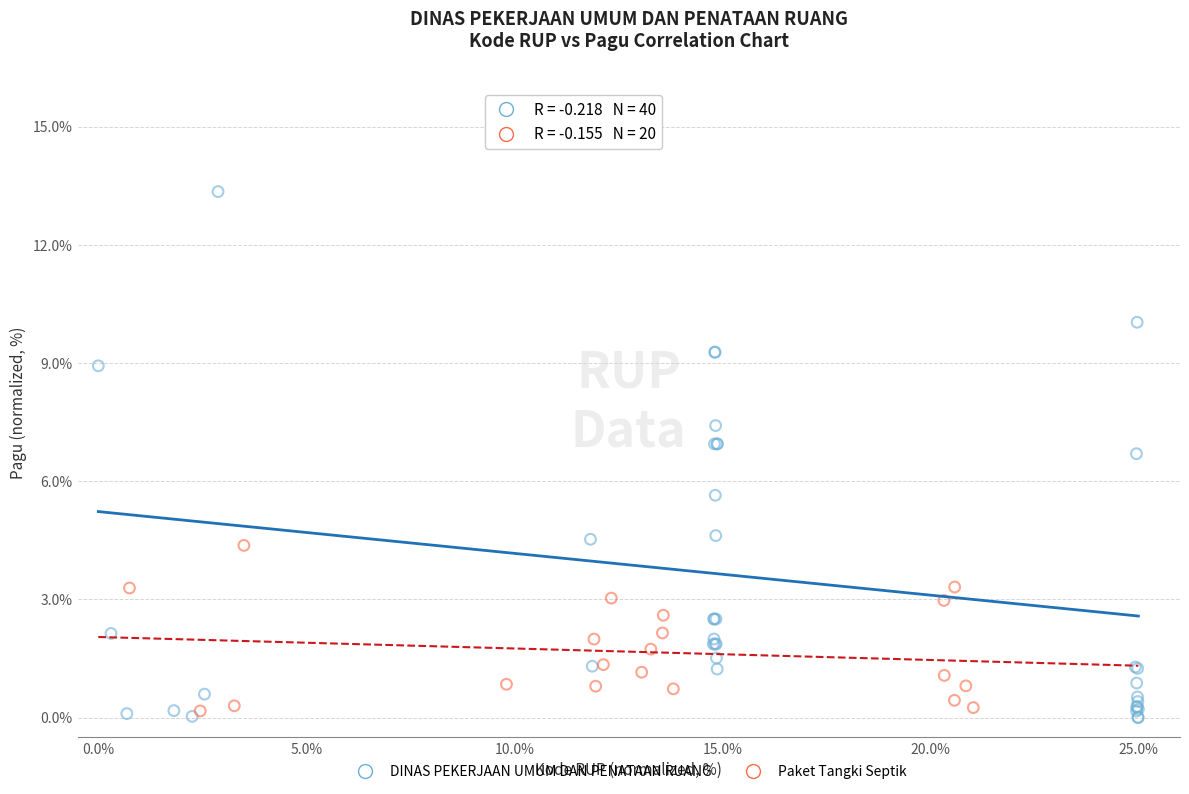

Which series reaches the maximum Y coordinate?

DINAS PEKERJAAN UMUM DAN PENATAAN RUANG